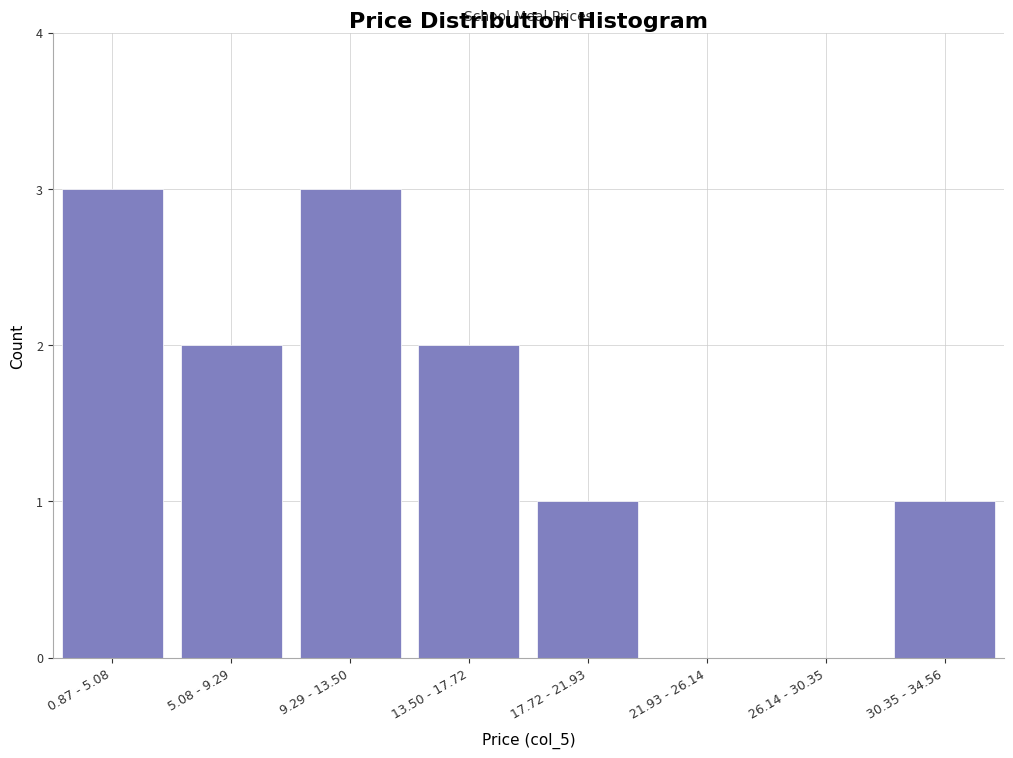

Reading left to right, extract all data points from this chart.

0.87 - 5.08=3	5.08 - 9.29=2	9.29 - 13.50=3	13.50 - 17.72=2	17.72 - 21.93=1	21.93 - 26.14=0	26.14 - 30.35=0	30.35 - 34.56=1